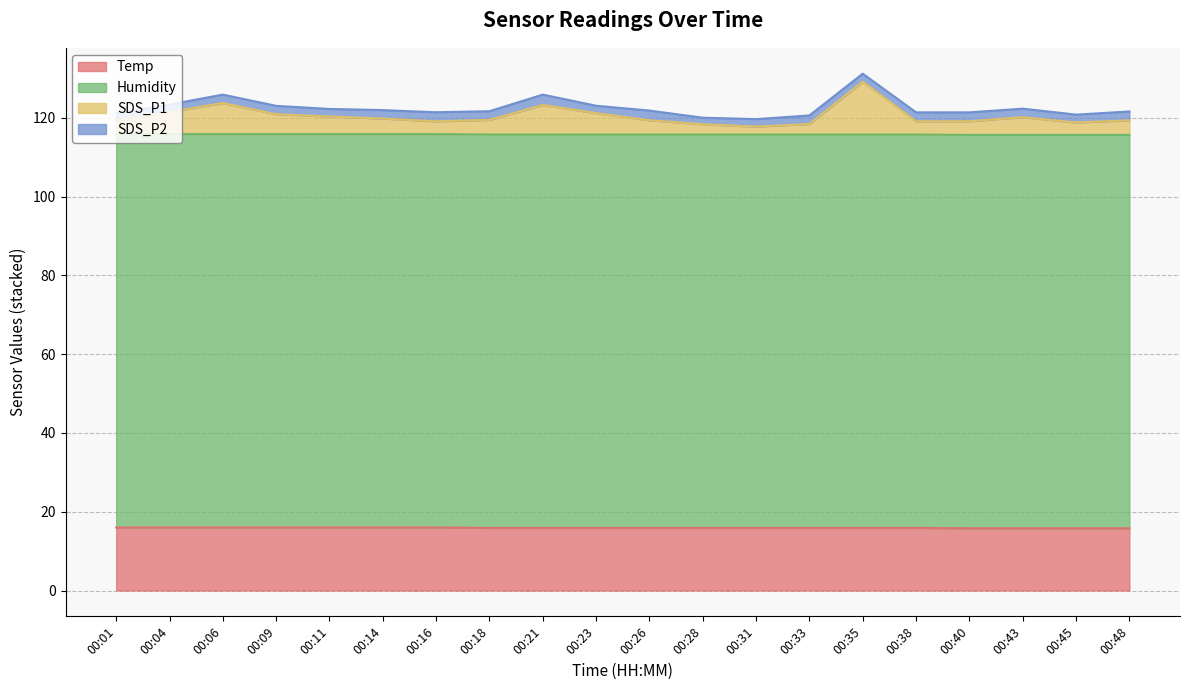

True or false: SDS_P1 and Temp intersect in this chart.

False